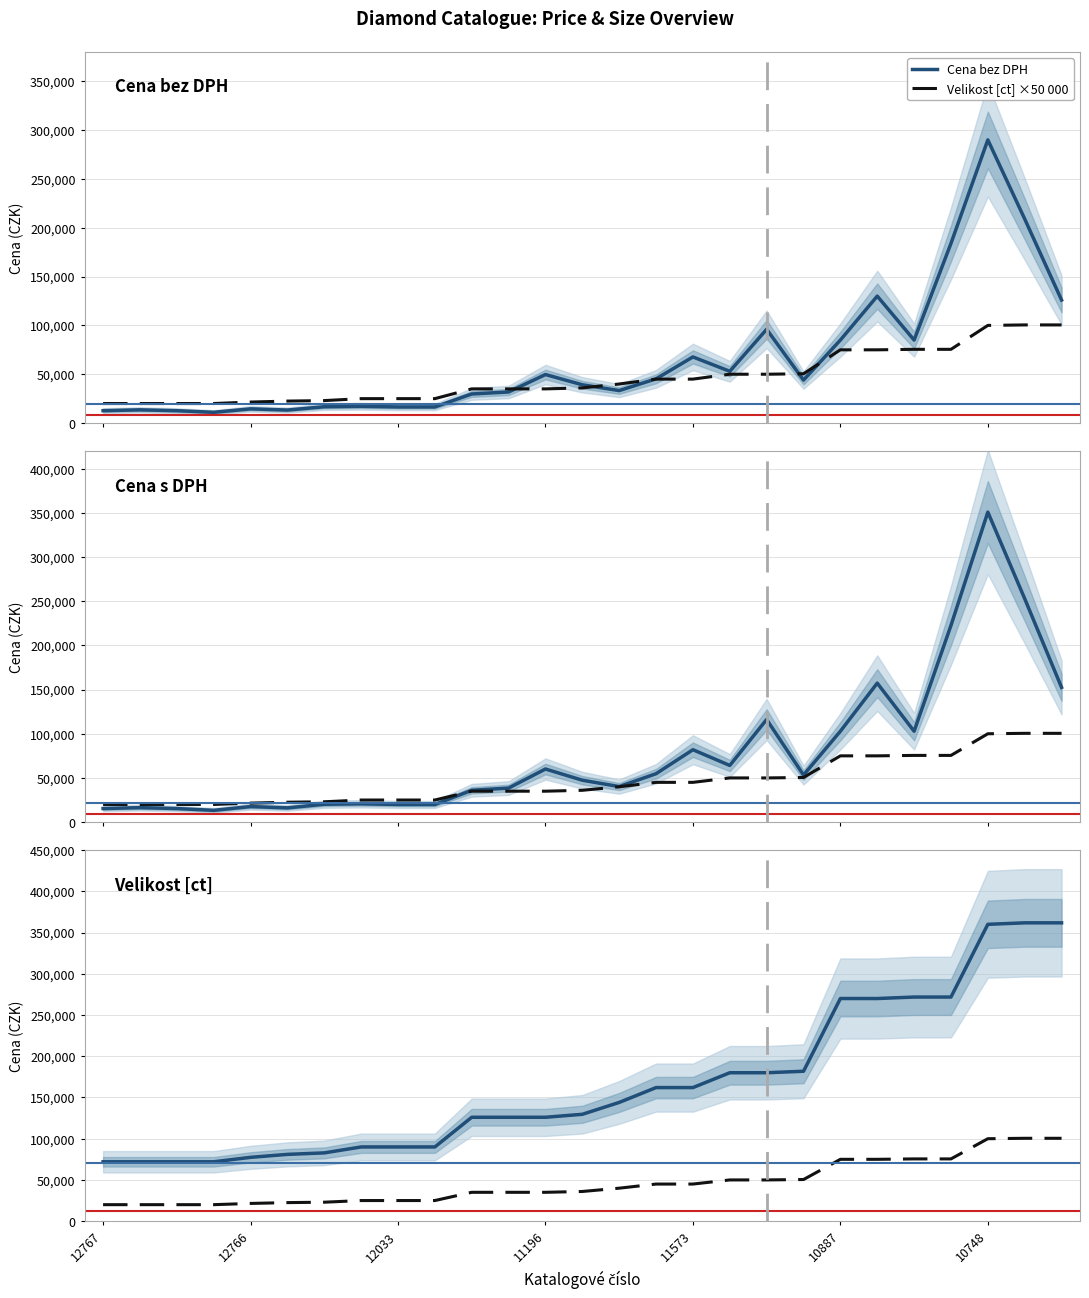

Rank the series at 11573 from lowest to highest value.

Velikost [ct] ×50 000, Cena bez DPH, Cena s DPH, Velikost [ct]